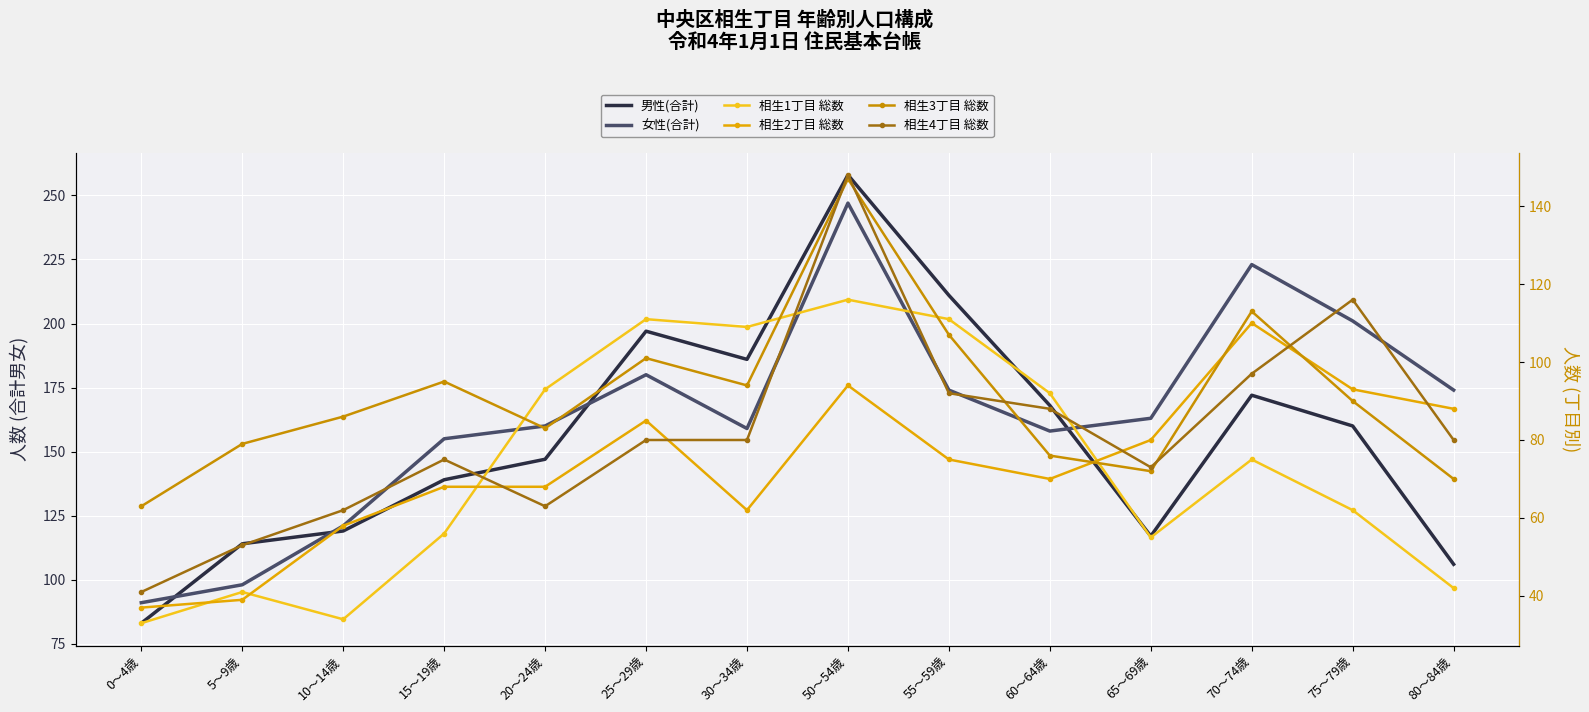

What is the approximate value of 女性(合計) at 65～69歳, to the nearest 10?

160